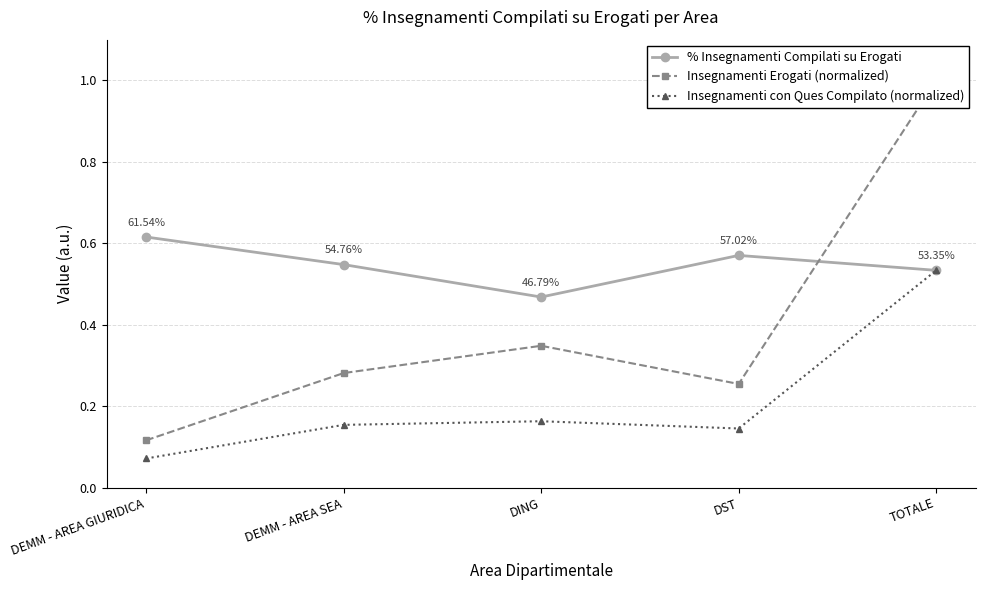

What is the sum of the % Insegnamenti Compilati su Erogati values at DEMM - AREA SEA and DST?

1.1